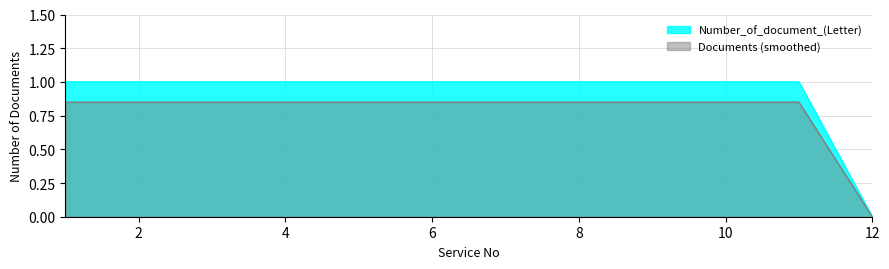

Which label corresponds to the largest value in the chart?

1